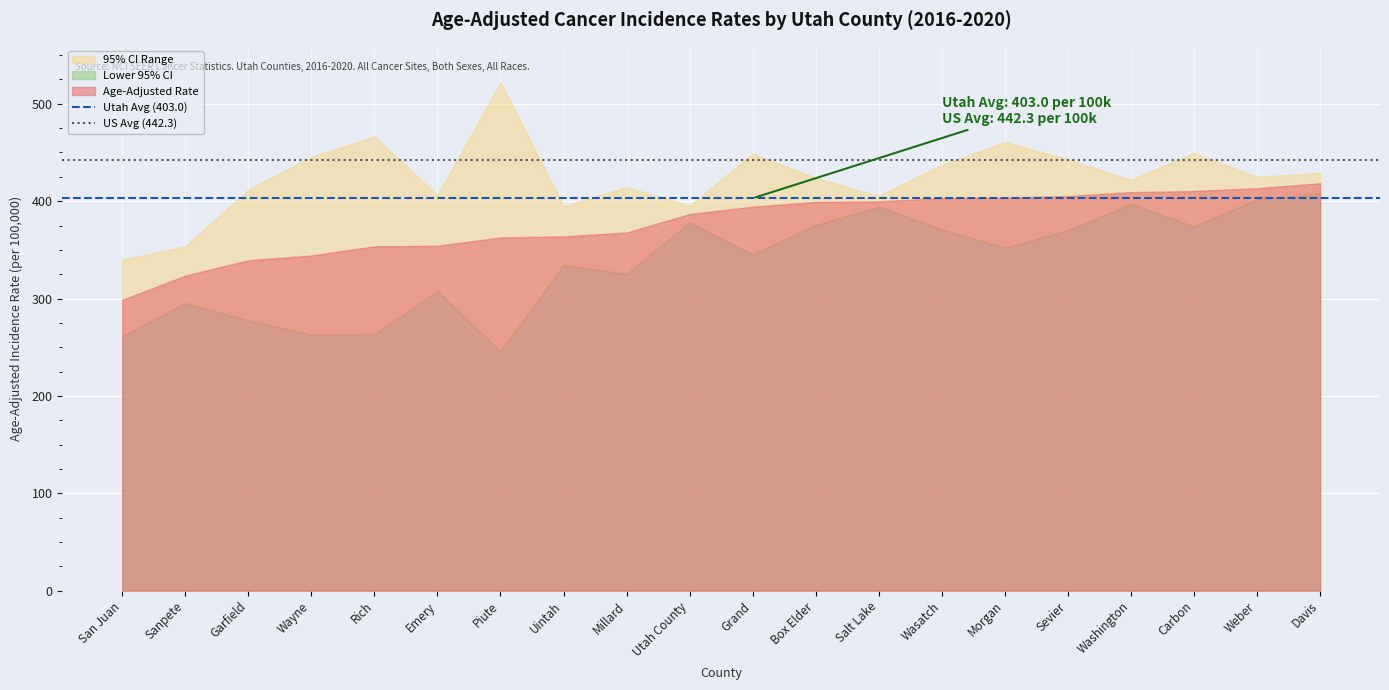

What value does the Utah Avg (403.0) series have at Sanpete?

403.0